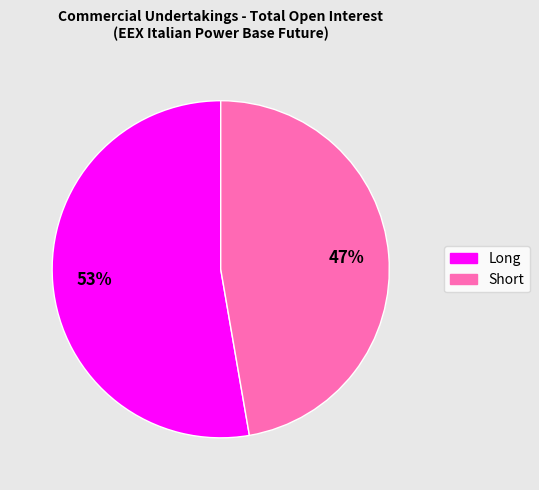

To the nearest percent, what is the combined percentage of Short and Long?

100%